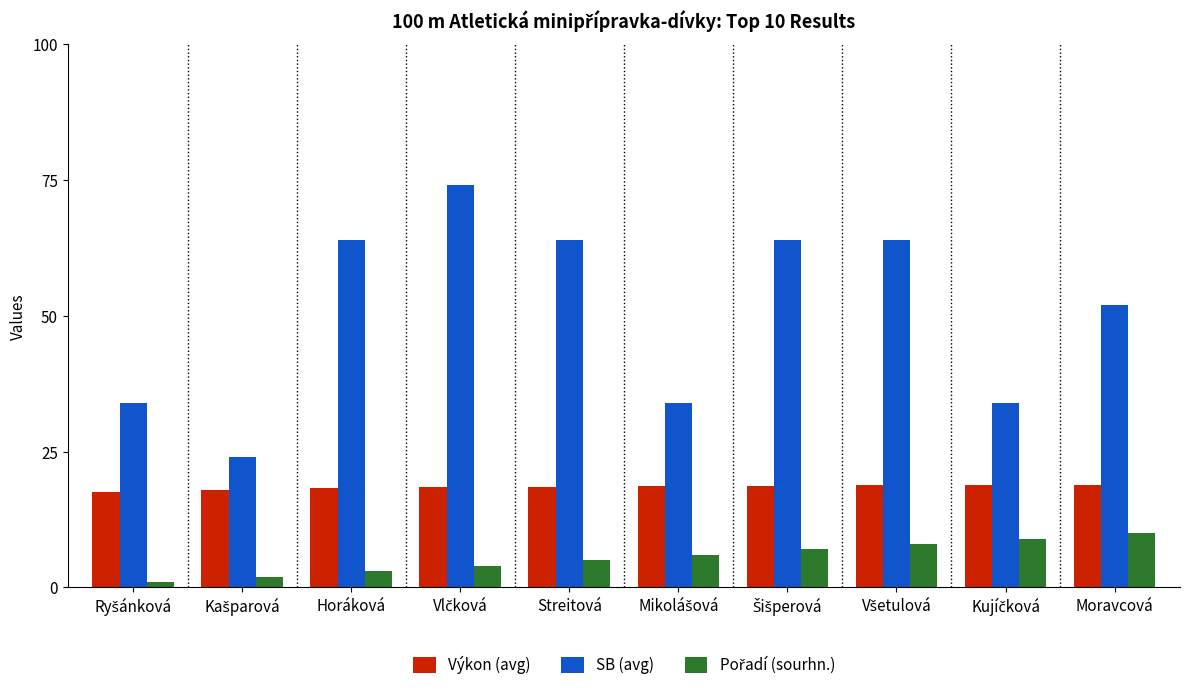

At which label is SB (avg) closest to 49?

Moravcová